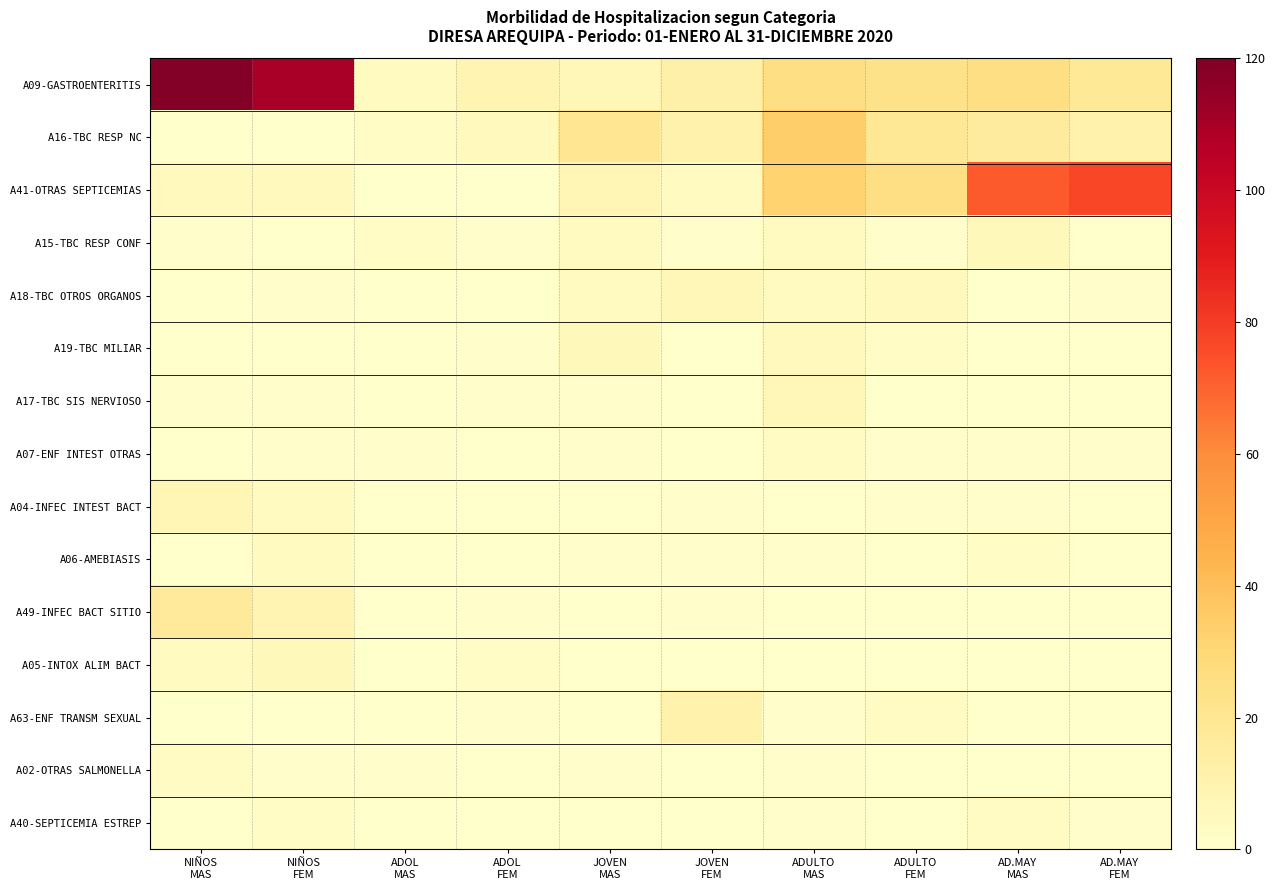

Which series has the widest spread of values?

A09-GASTROENTERITIS